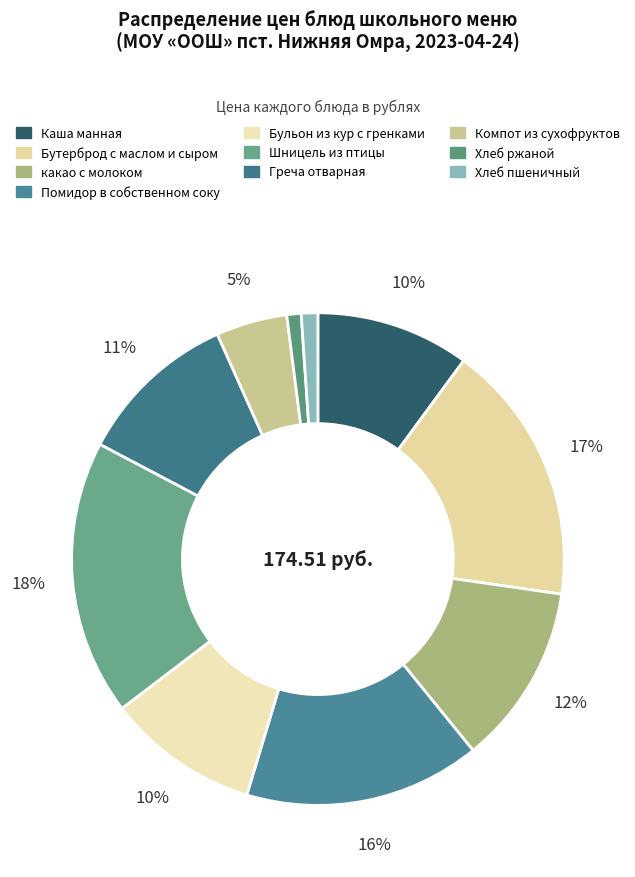

Count the number of slices in the pie.

10